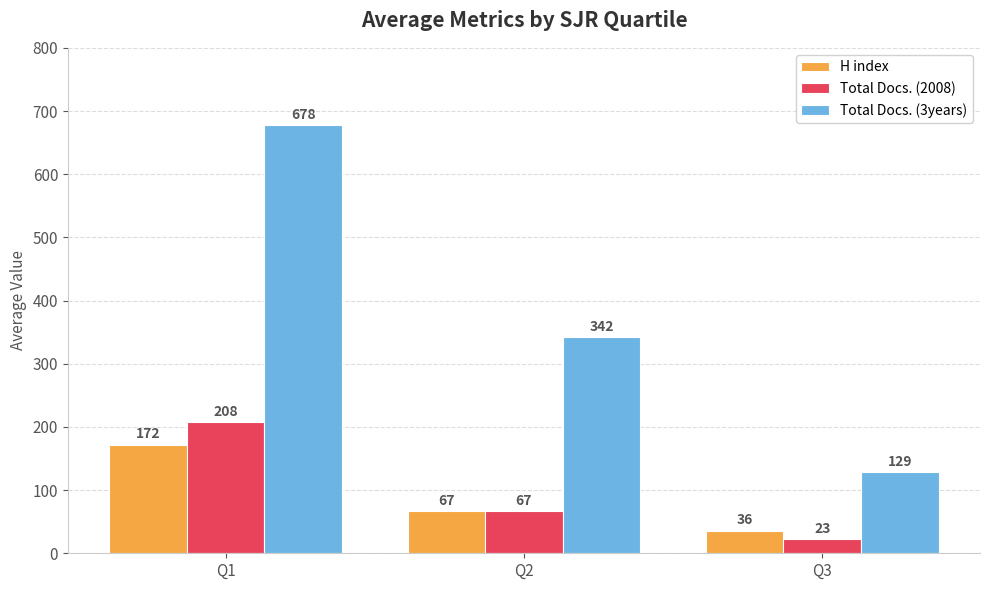

Rank the categories by H index value from highest to lowest.

Q1, Q2, Q3